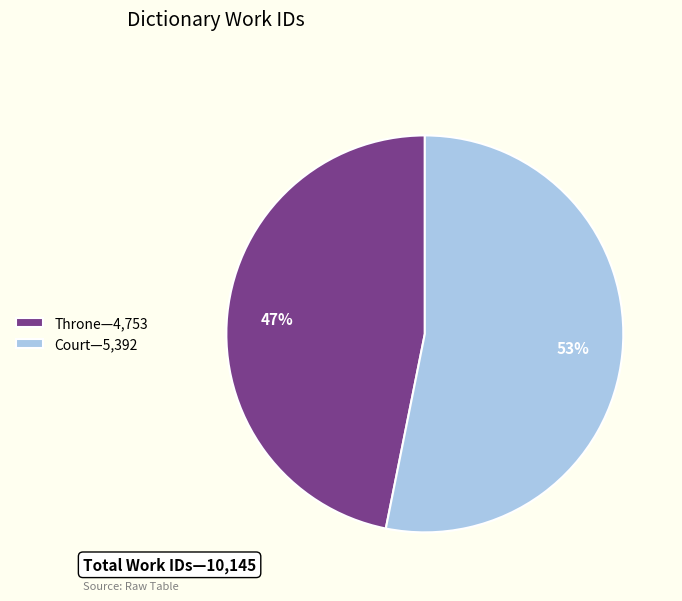

What is the majority slice?

Court—5,392